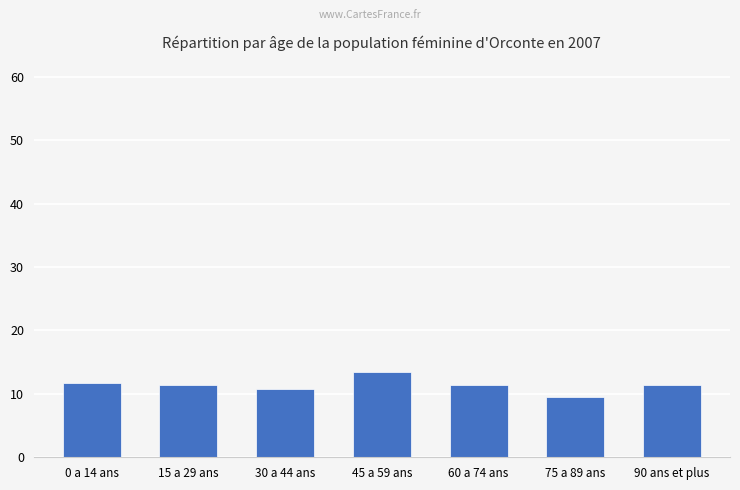

What is the difference between the maximum and minimum values?

4.0